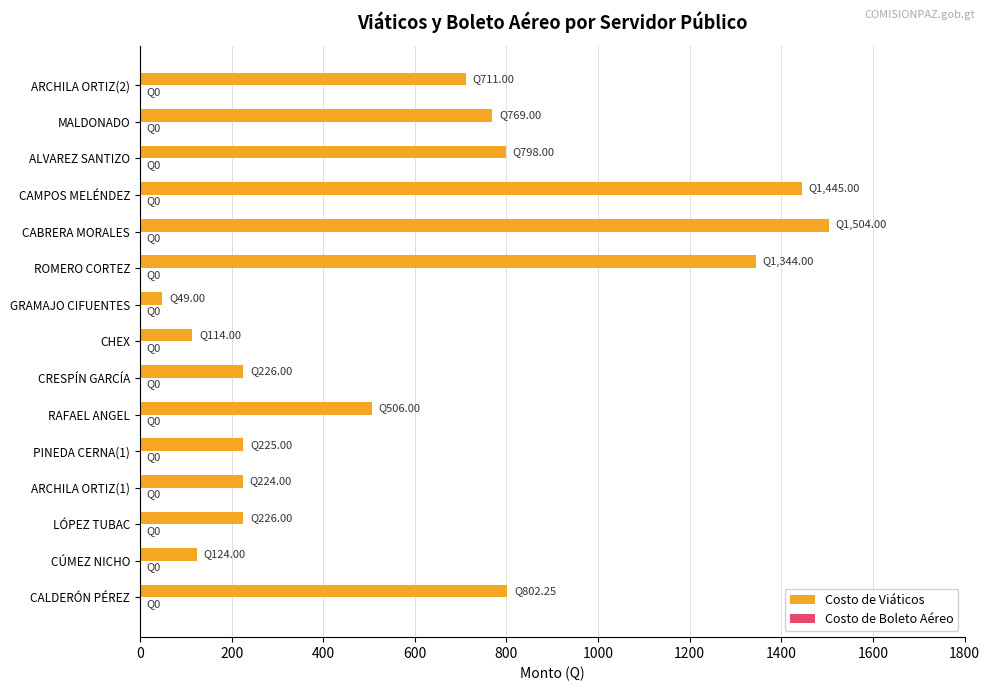

What is the difference between the maximum and second lowest values?

1390.0